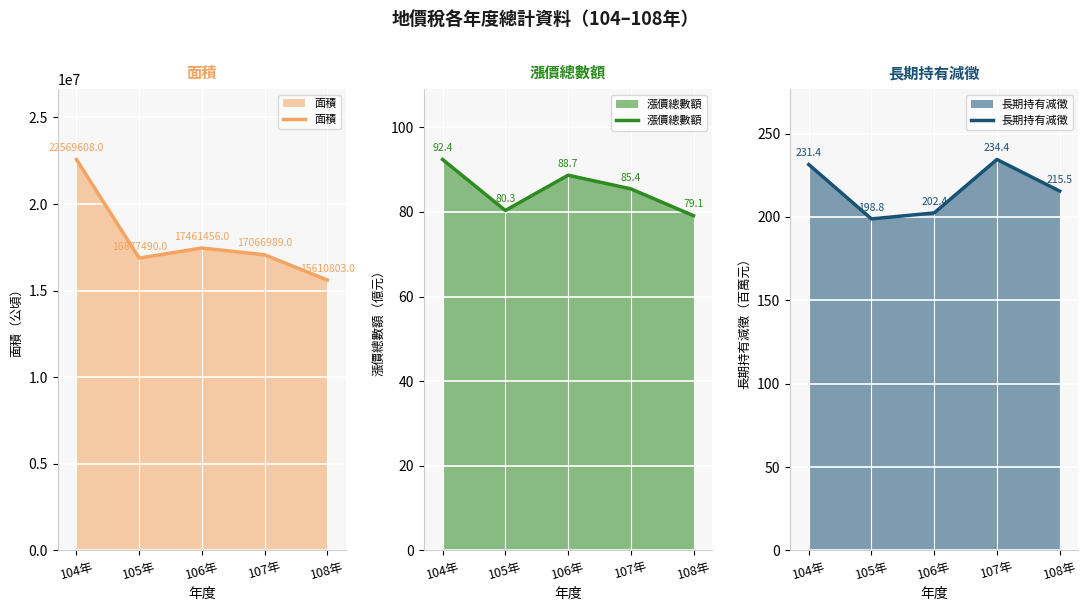

Is it true that 長期持有減徵 equals 127.0 at 107年?

False